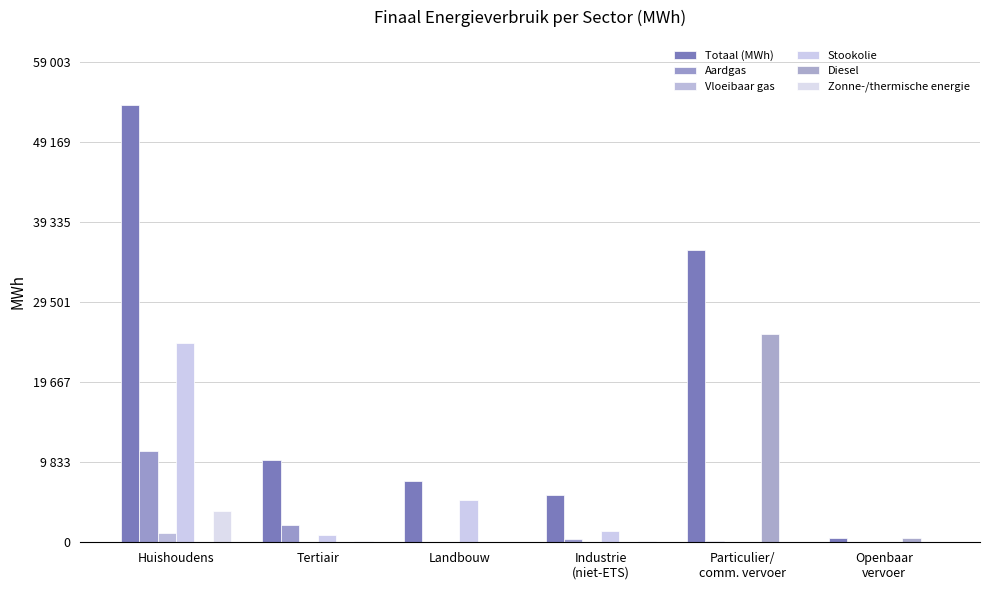

What are all the series names shown in the legend?

Totaal (MWh), Aardgas, Vloeibaar gas, Stookolie, Diesel, Zonne-/thermische energie